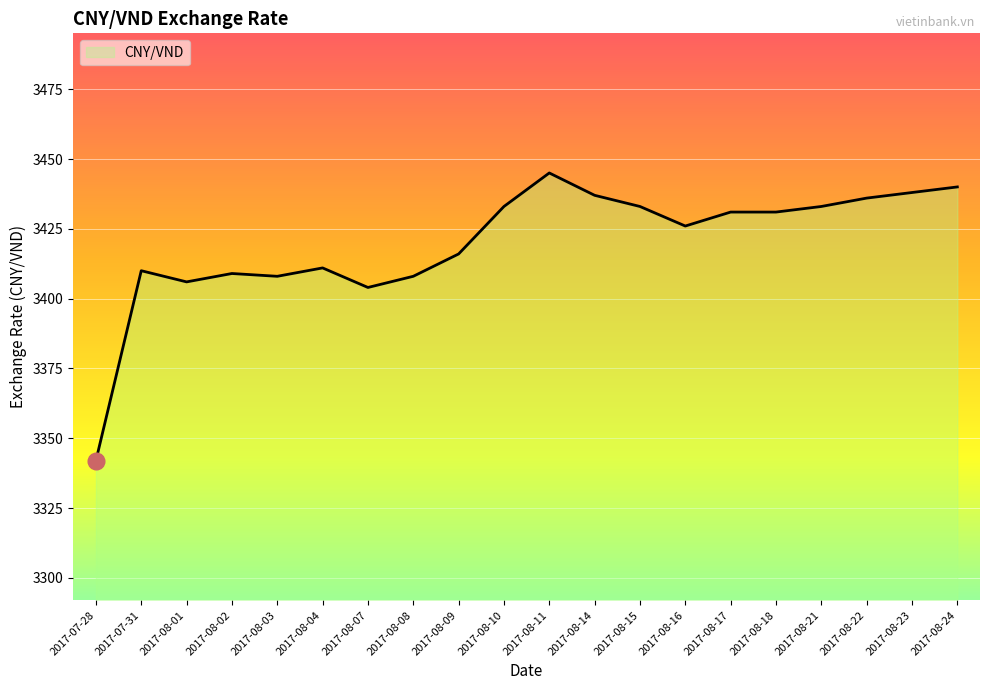

Reading right to left, transcribe all the data shown in this chart.

3440	3438	3436	3433	3431	3431	3426	3433	3437	3445	3433	3416	3408	3404	3411	3408	3409	3406	3410	3342